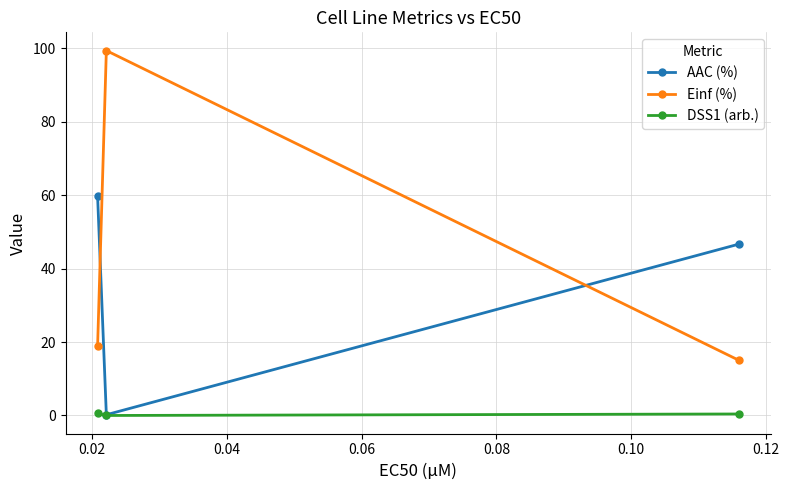

Which series has the largest range (max minus min)?

Einf (%)